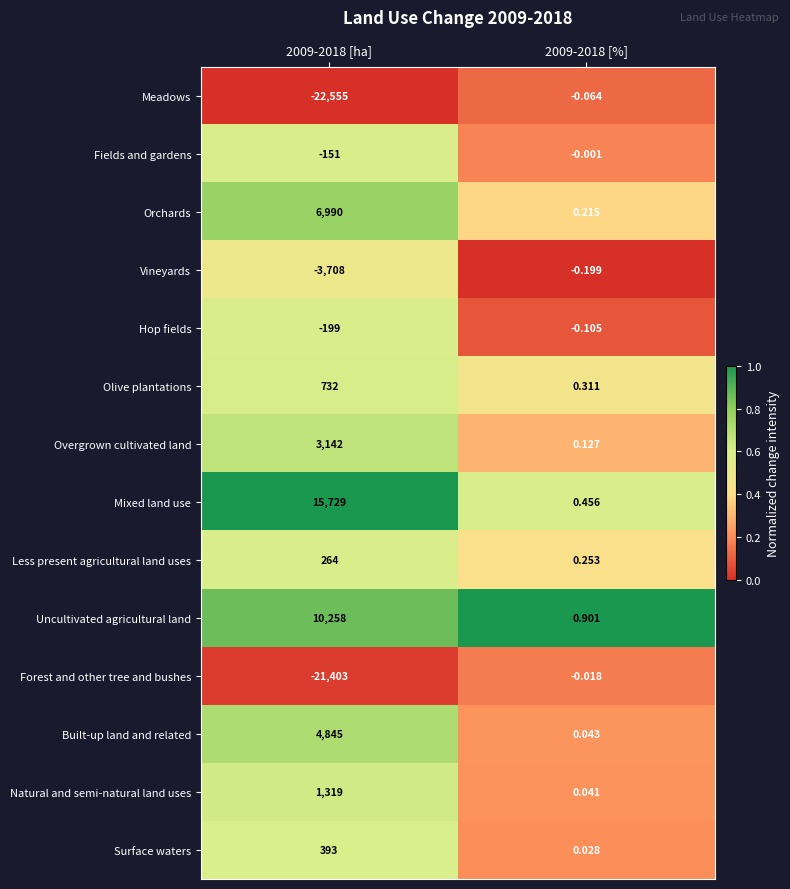

Which series has the largest range (max minus min)?

Meadows